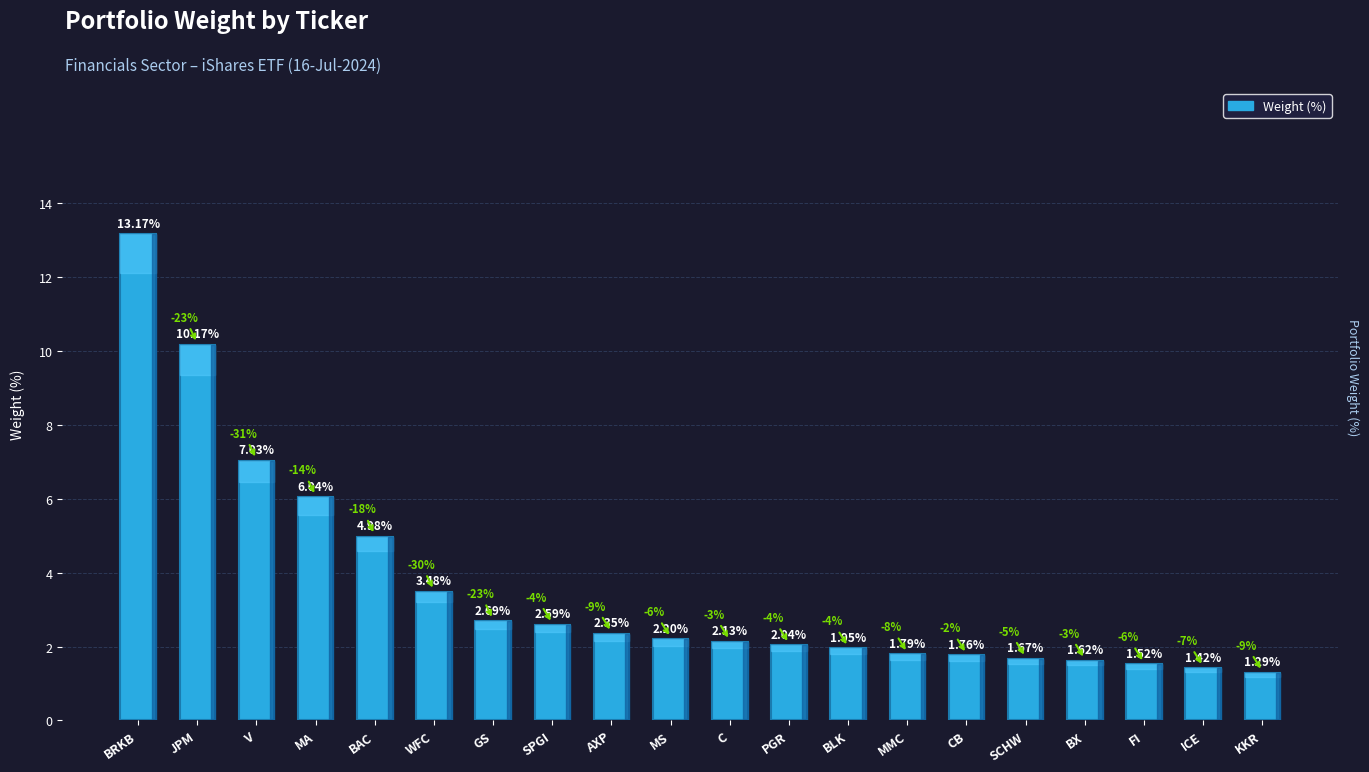

Approximately how many times larger is the value at KKR compared to WFC?

0.4